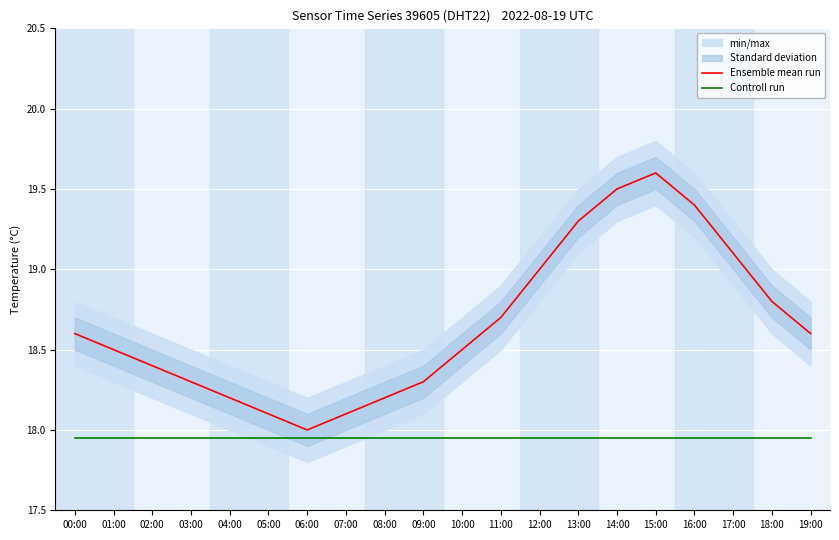

Which category has the lowest value in the Ensemble mean run series?

06:00